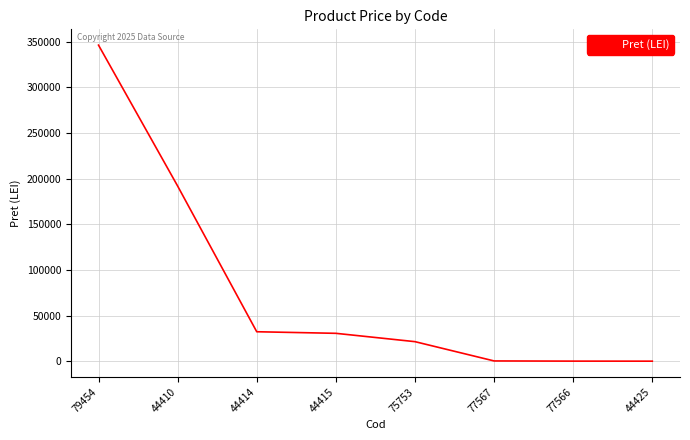

Which label corresponds to the largest value in the chart?

79454